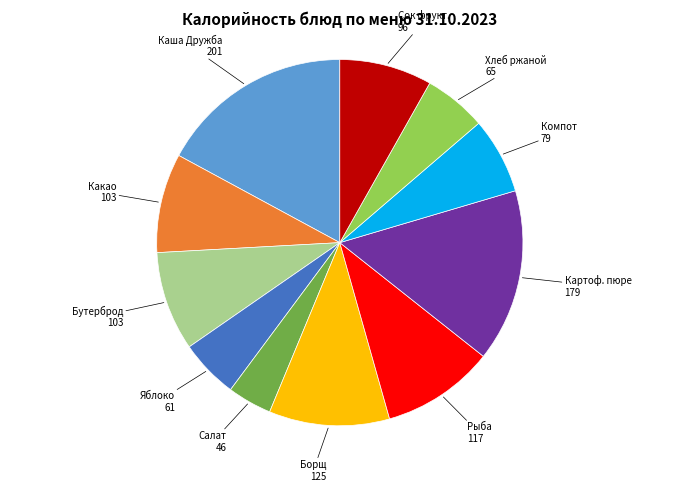

Does any single category account for the majority?

No